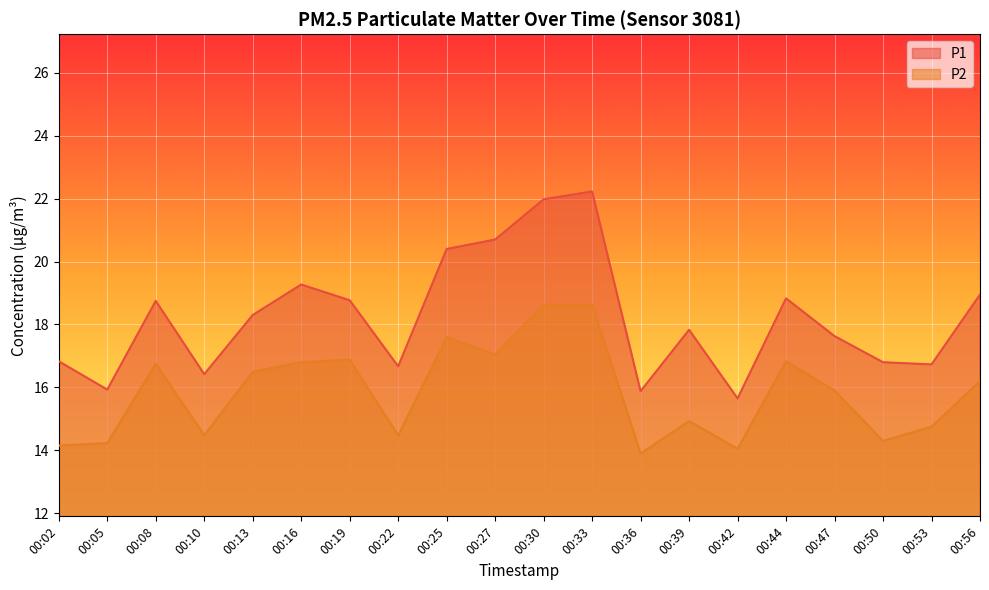

At which category does P2 reach its first local peak?

00:08